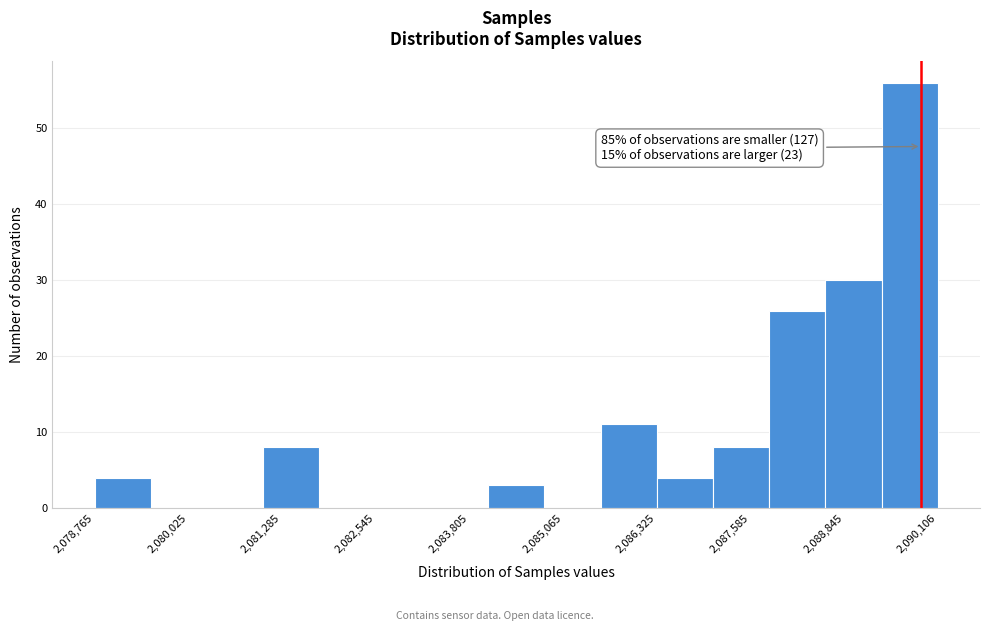

Read against the x-axis, roughly where is the centre of the tallest bar?

2089800